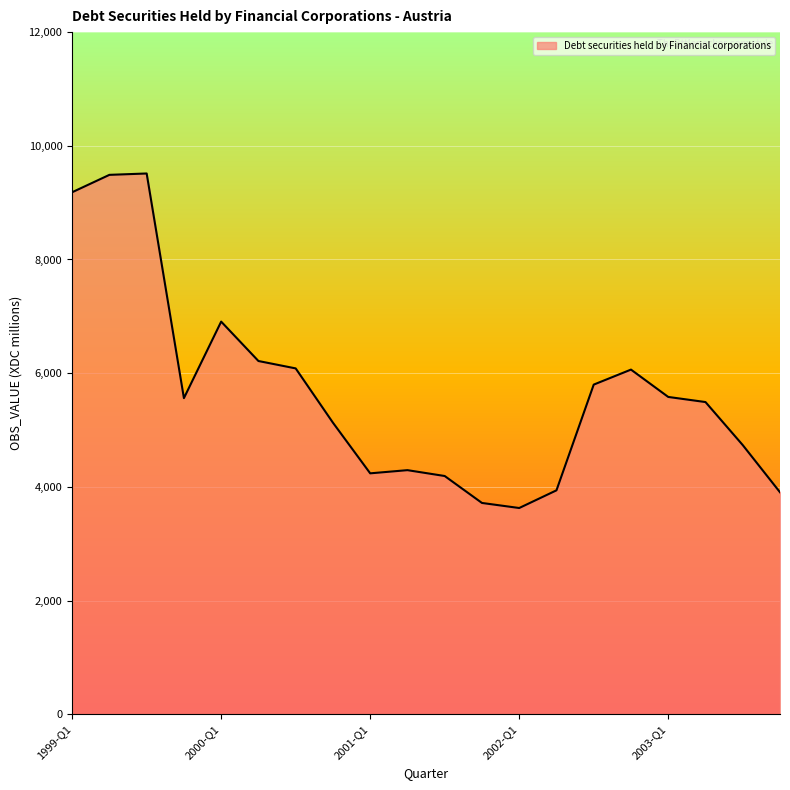

What is the minimum value shown in the chart?

3628